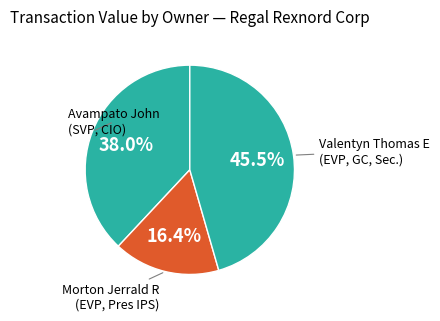

Count the number of slices in the pie.

3